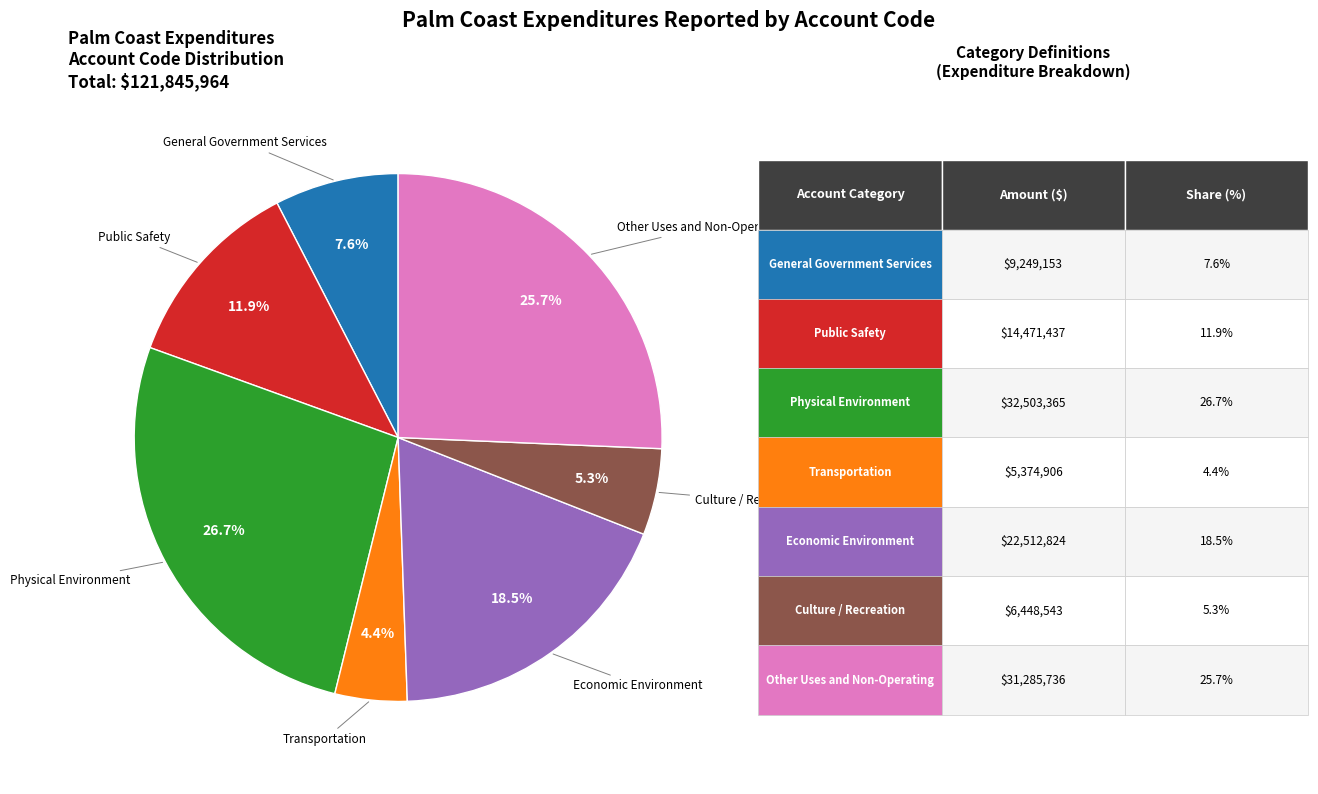

To the nearest percent, what is the difference between the largest and smallest slice percentages?

22%